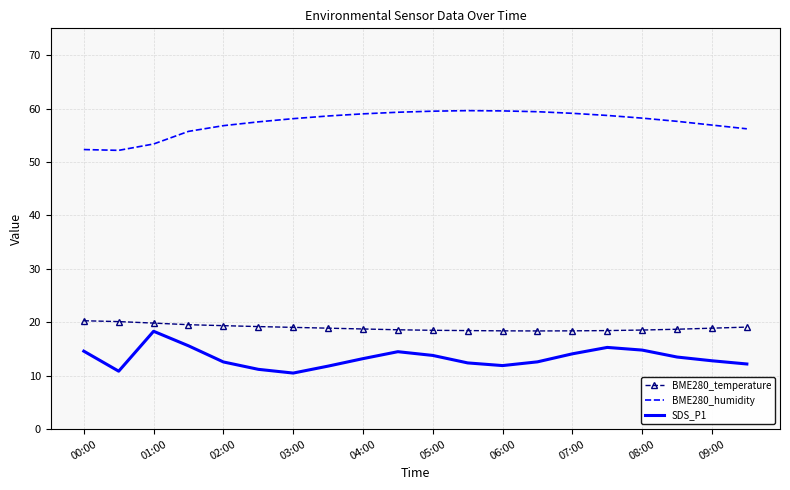

Which series has the largest total across all categories?

BME280_humidity